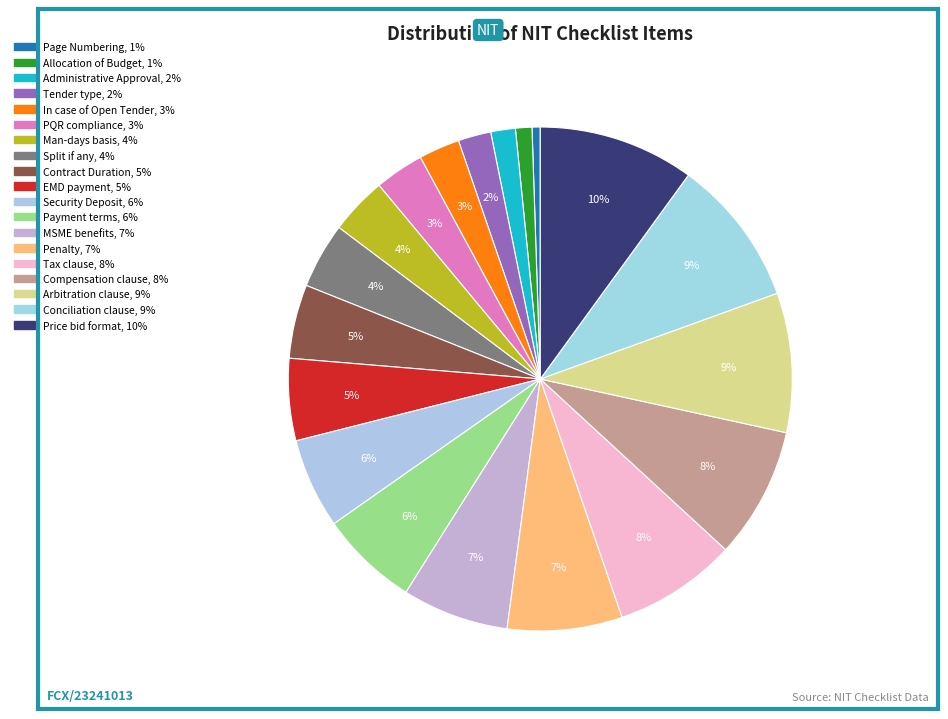

How many segments does this pie chart have?

19